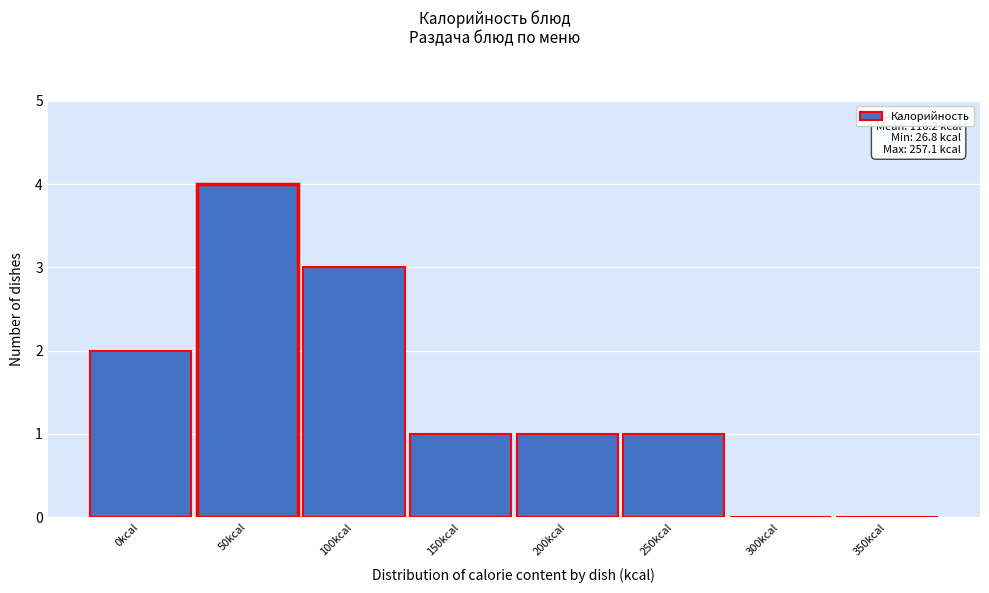

Reading left to right, what are all the values shown in this chart?

0kcal=2	50kcal=4	100kcal=3	150kcal=1	200kcal=1	250kcal=1	300kcal=0	350kcal=0